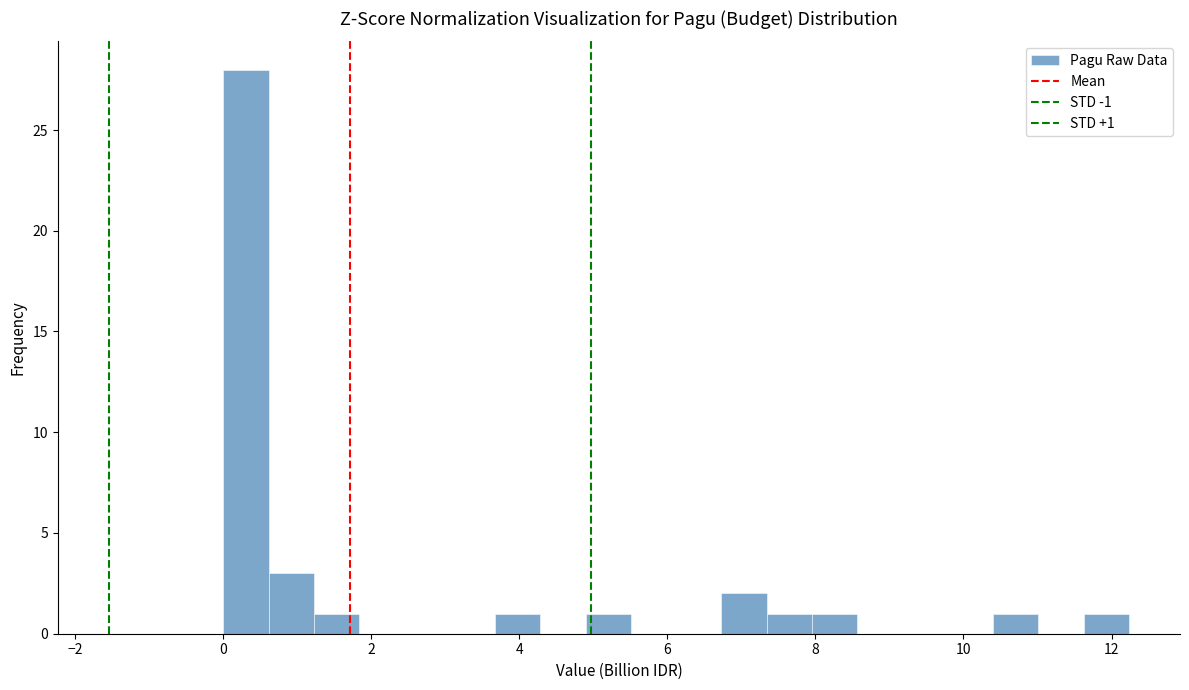

Read against the x-axis, roughly where is the centre of the tallest bar?

0.4